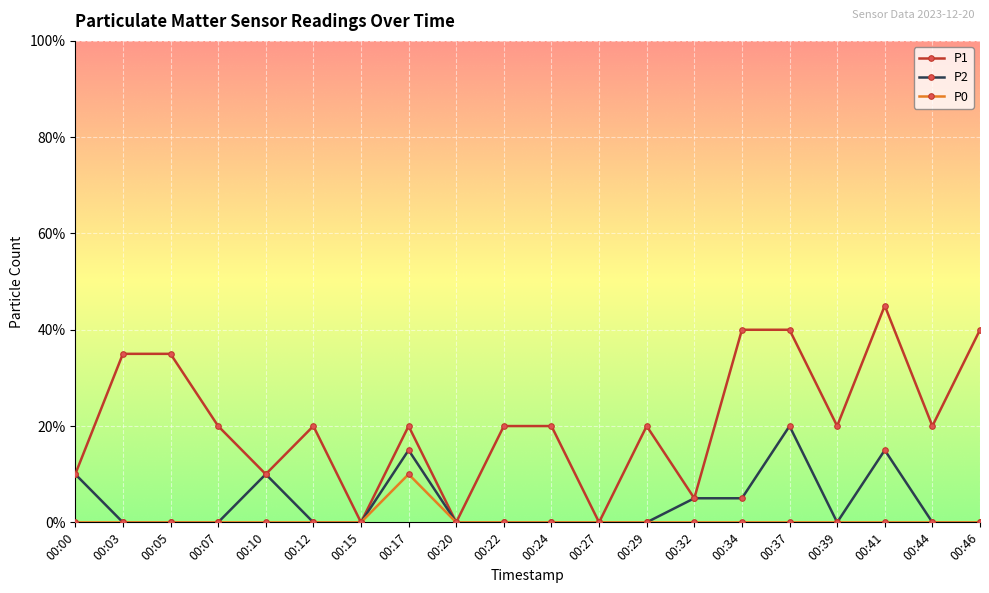

What are all the series names shown in the legend?

P1, P2, P0